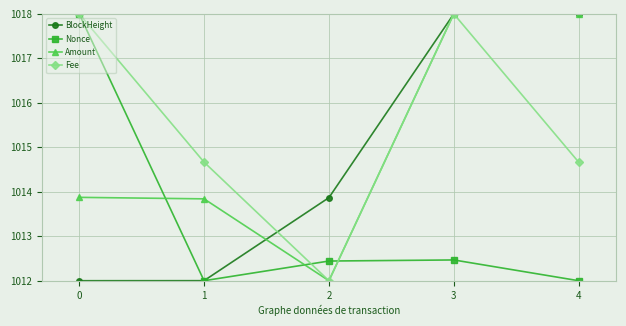

What is the value of the BlockHeight point at the 1st from the left?

1012.0